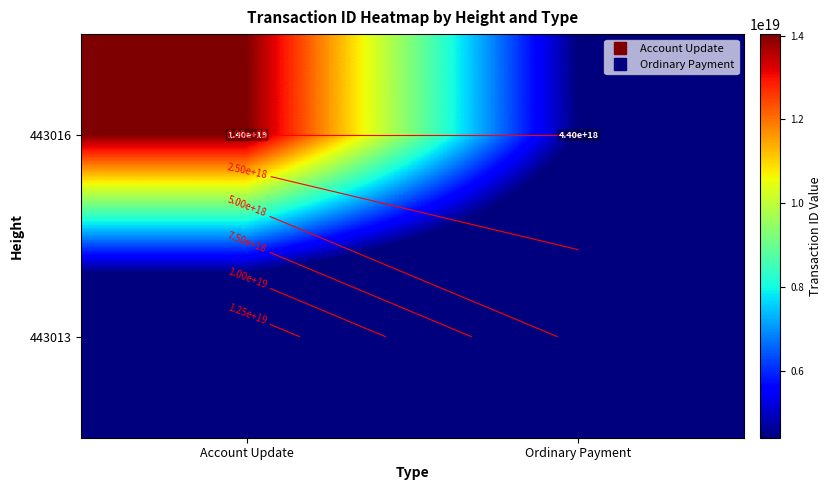

Read the 443016 value at Account Update.

14037986872736026624